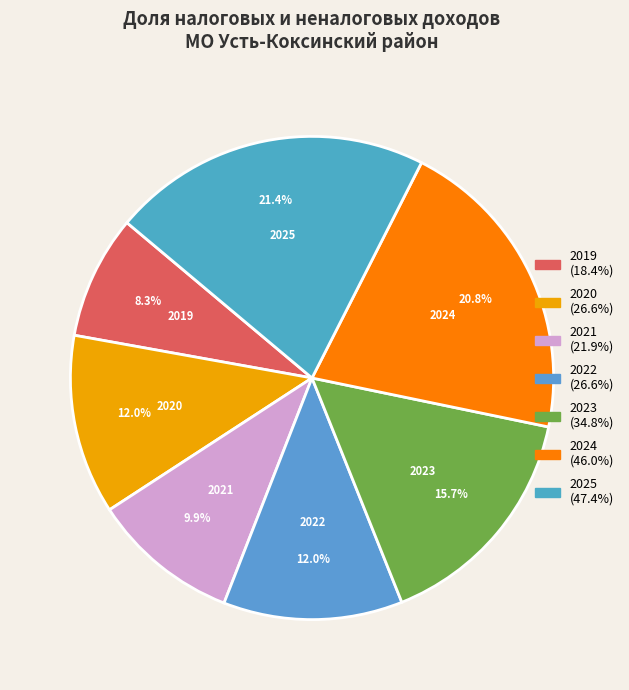

To the nearest percent, what percentage of the pie is 2025?

21%